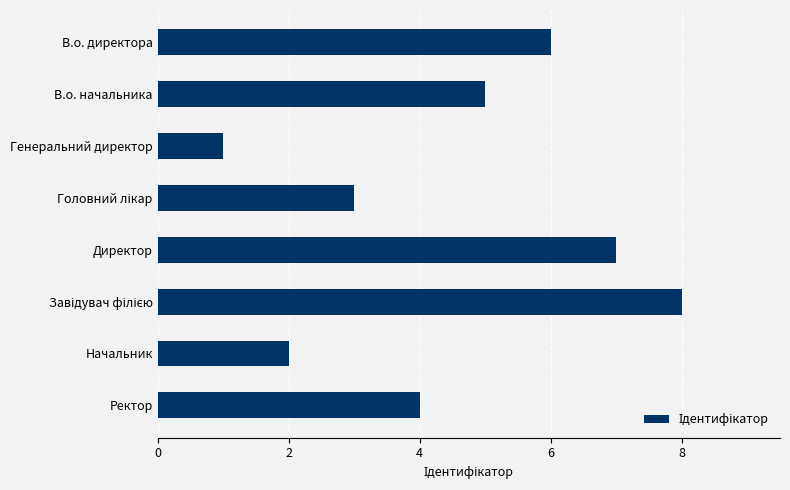

Does the chart contain any negative values?

No